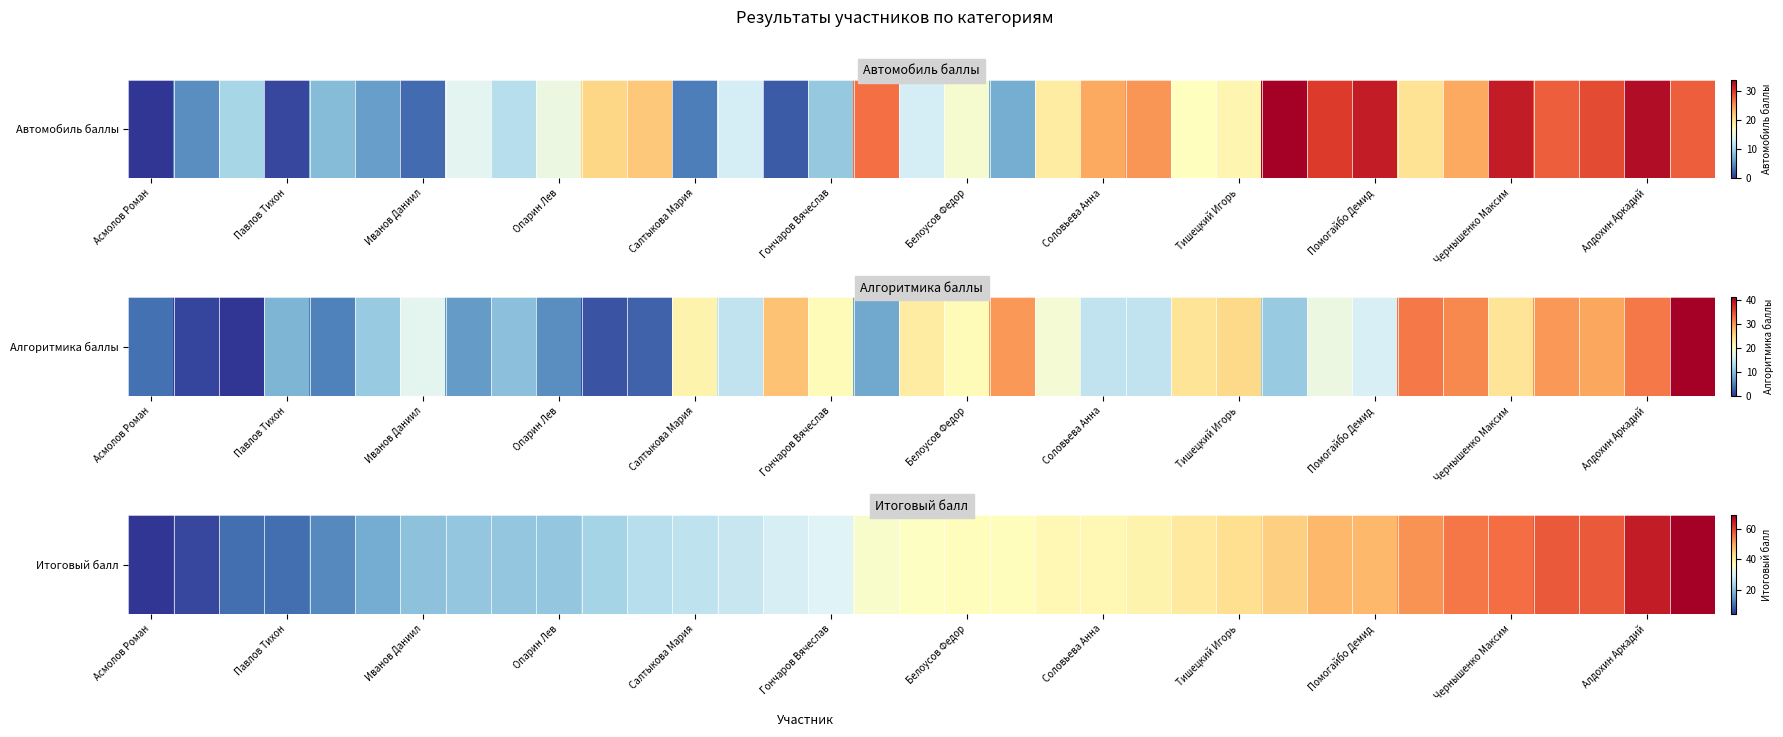

What is the difference between the second highest and second lowest values?

59